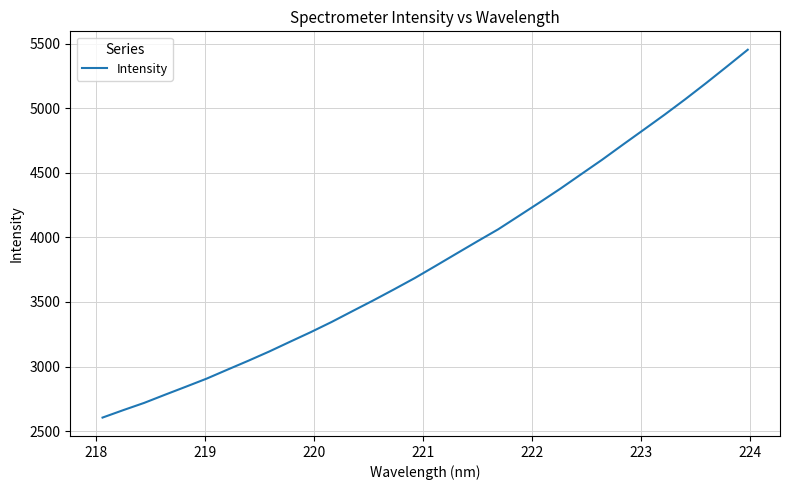

What is the greatest value displayed?

5453.1